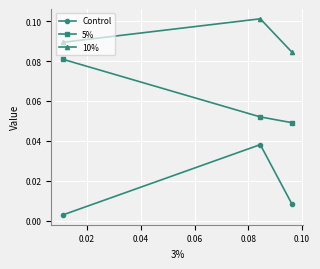

Count the 5% values in the range 0 to 1.

3